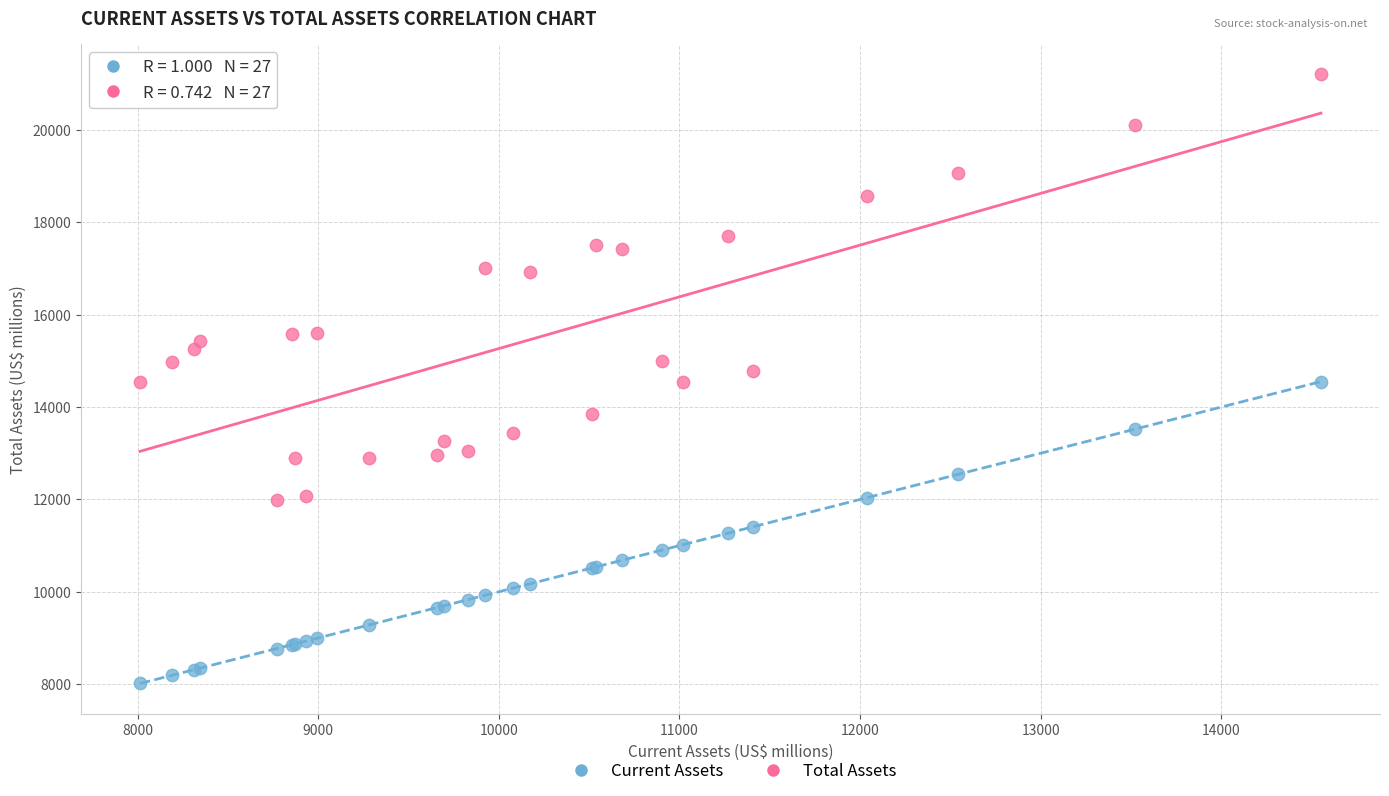

Which series contains the lowest Y value?

Current Assets